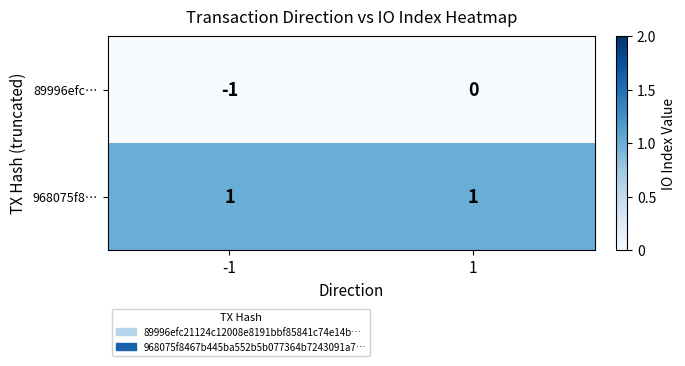

What is the total value across all series at -1?

0